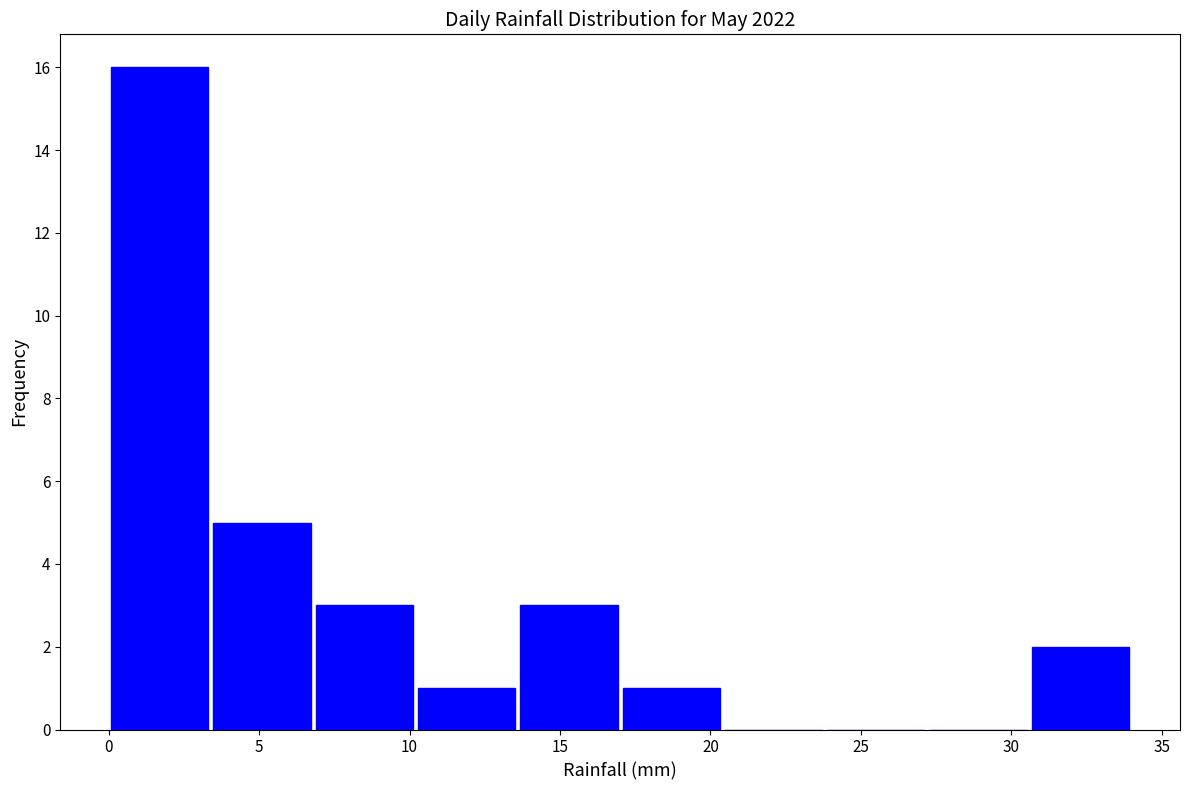

Which range on the x-axis has the tallest bar?

0.0 to 3.4